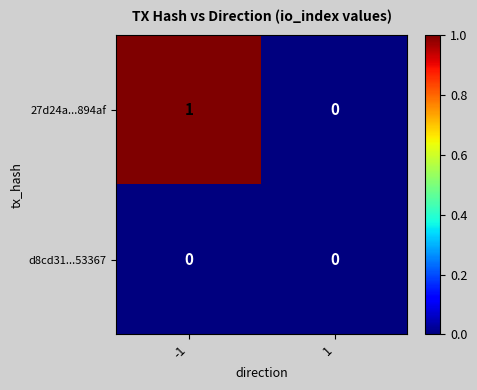

Rank the series by their average value, from lowest to highest.

d8cd31...53367, 27d24a...894af